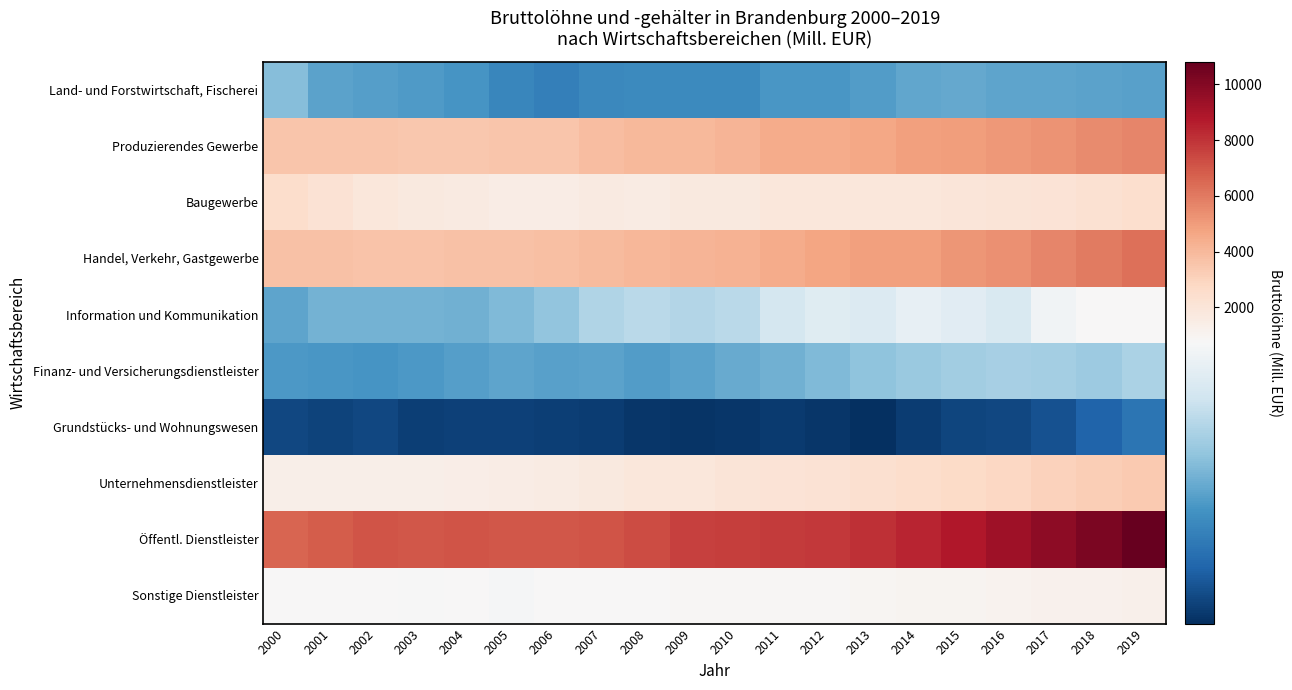

What is the maximum value shown in the chart?

10807.4